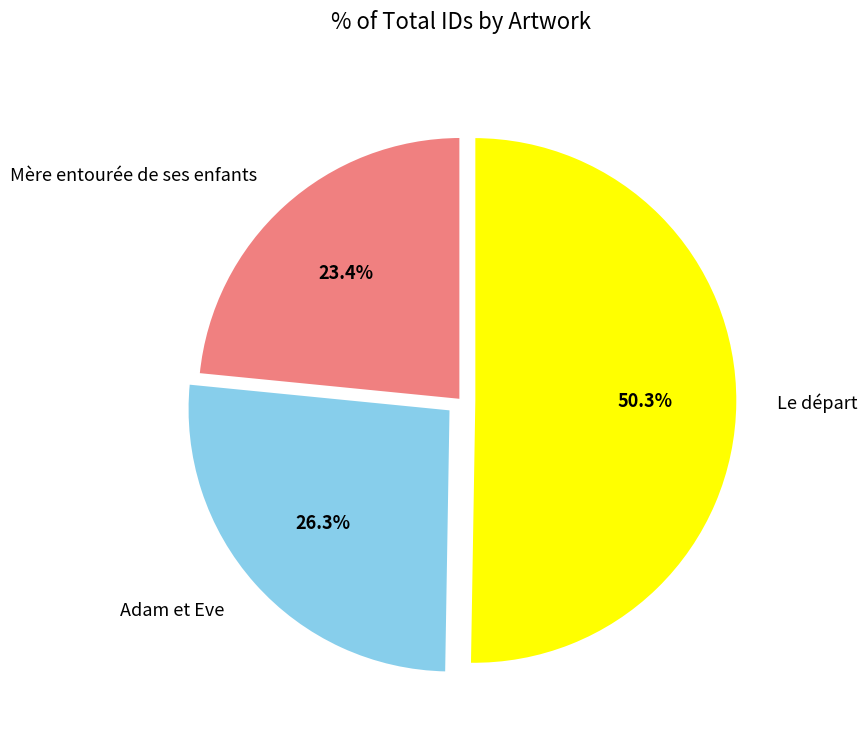

To the nearest percent, what portion does Le départ represent?

50%